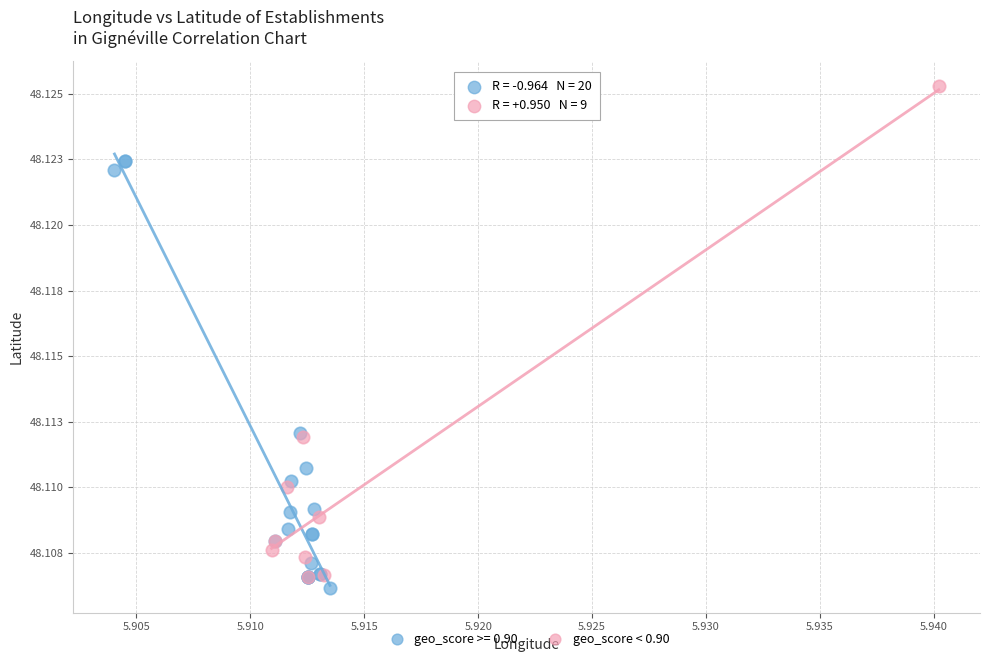

What are all the series names shown in the legend?

geo_score >= 0.90, geo_score < 0.90